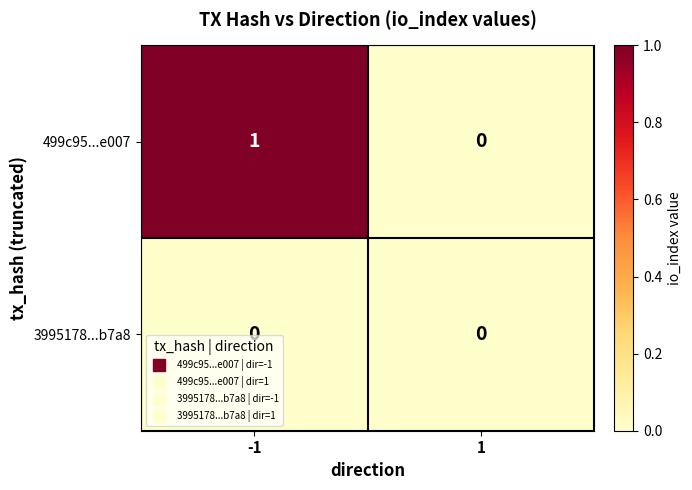

The 499c95...e007 series shows 0 at -1. True or false?

False